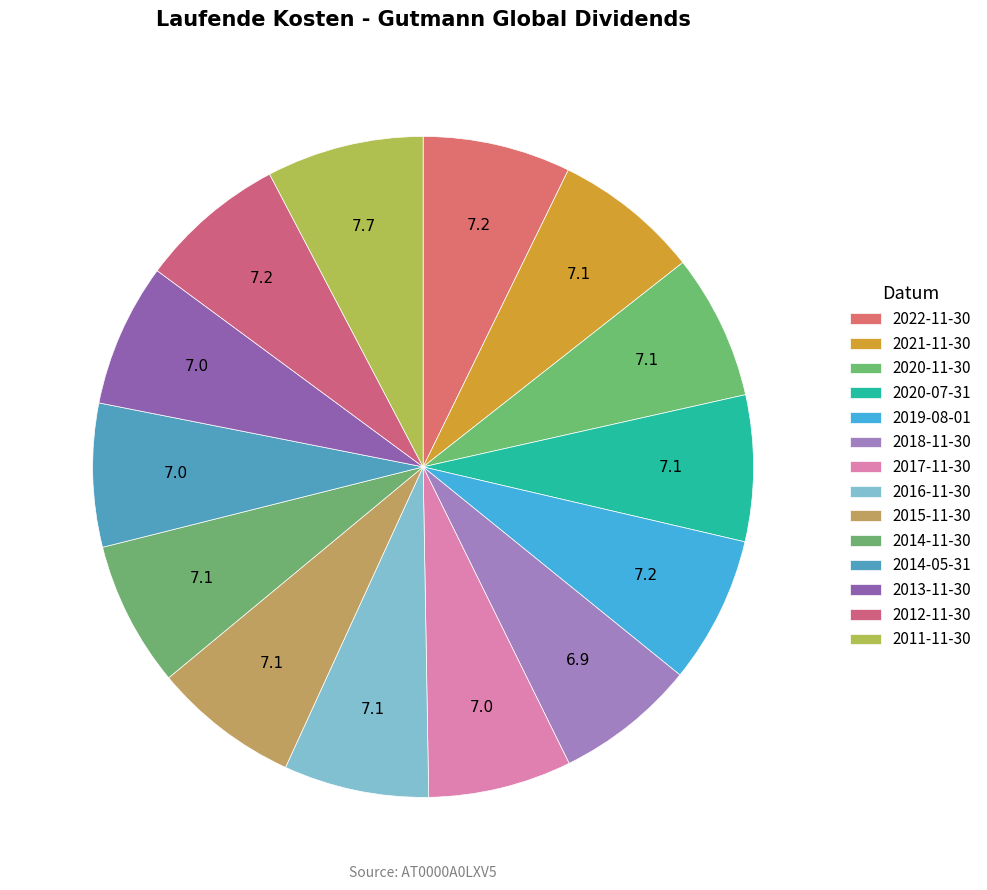

True or false: 2018-11-30 accounts for 7% of the total.

True